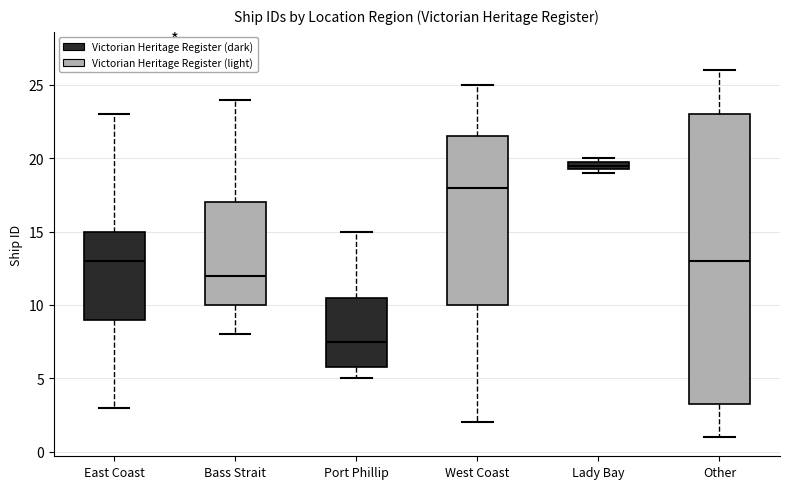

Which box has the highest median line?

Lady Bay